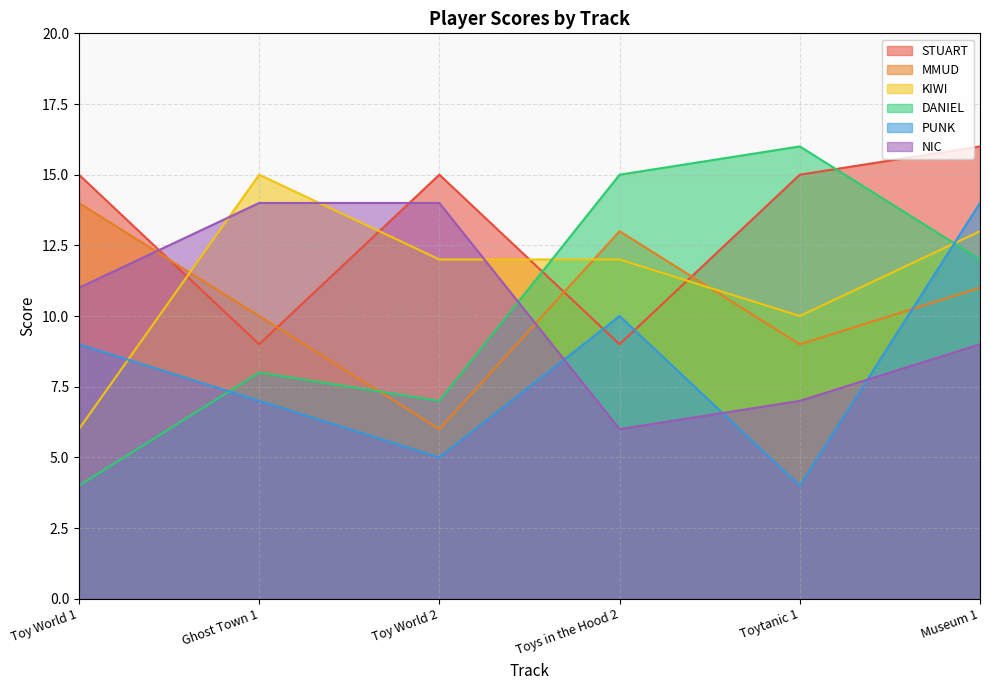

At which category does PUNK reach its first local valley?

Toy World 2